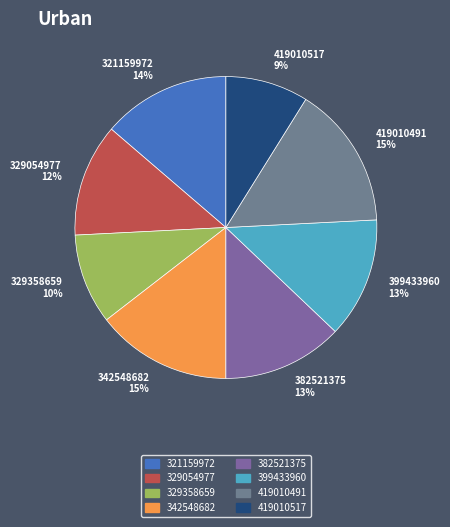

How many segments does this pie chart have?

8